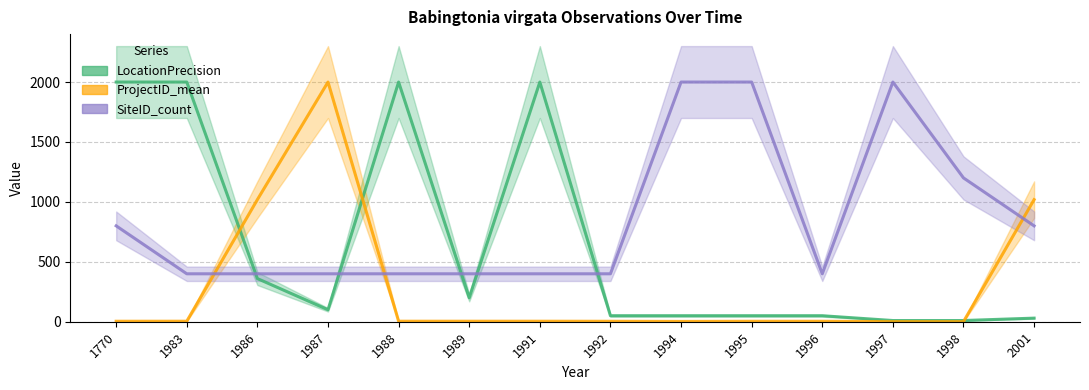

The value of ProjectID_mean at 1986 is 1388.2. True or false?

False